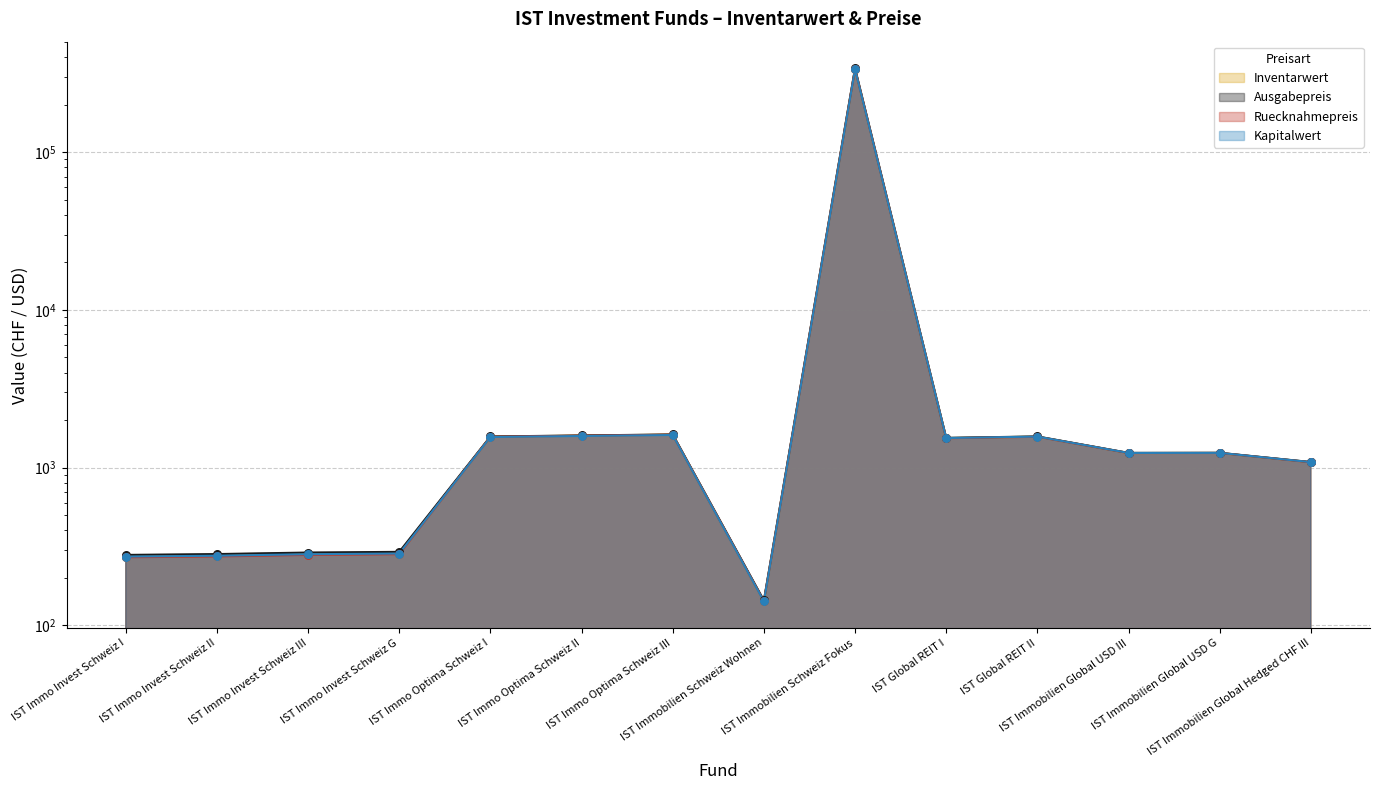

Is the value of Ausgabepreis at IST Immobilien Schweiz Fokus greater than the value of Kapitalwert at IST Immobilien Global Hedged CHF III?

Yes